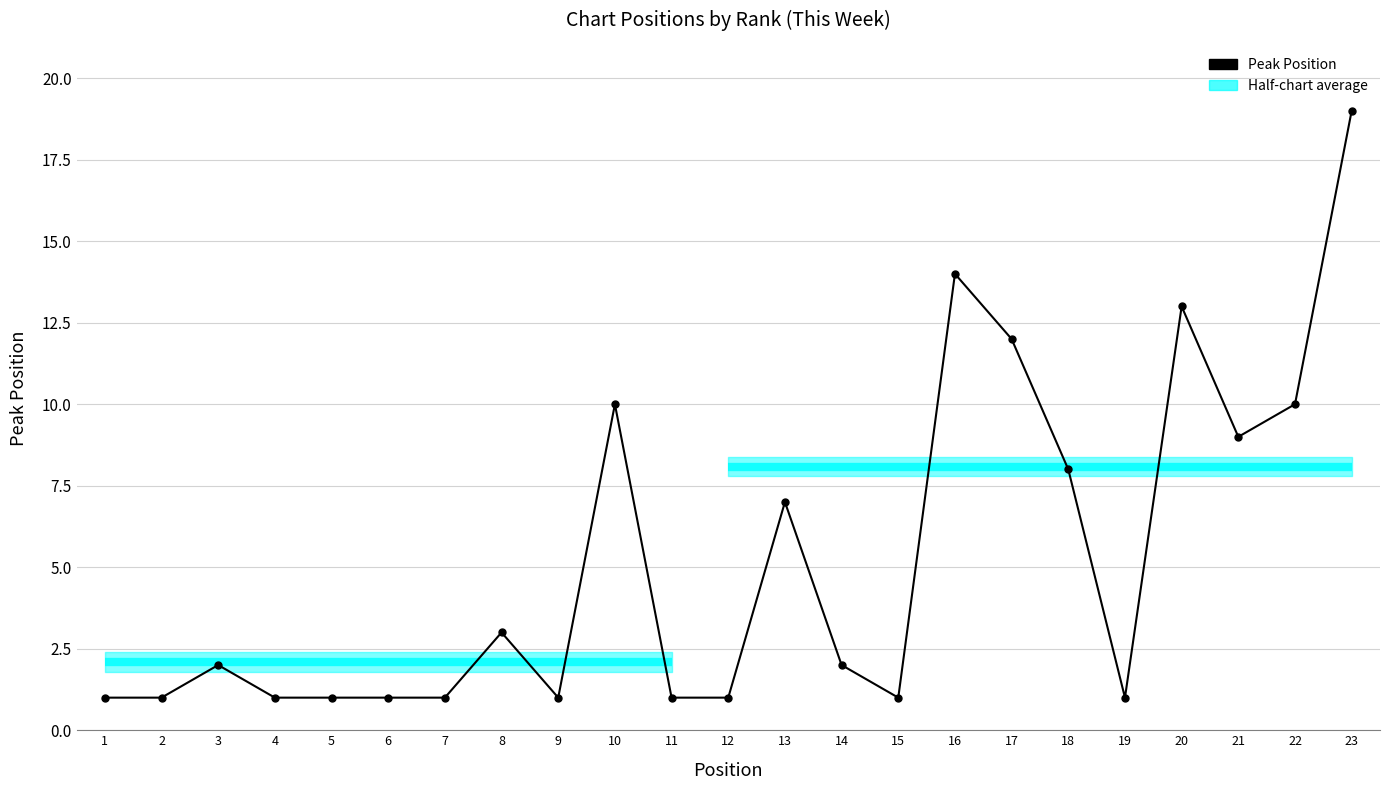

List the labels in order of value, smallest first.

1, 2, 4, 5, 6, 7, 9, 11, 12, 15, 19, 3, 14, 8, 13, 18, 21, 10, 22, 17, 20, 16, 23